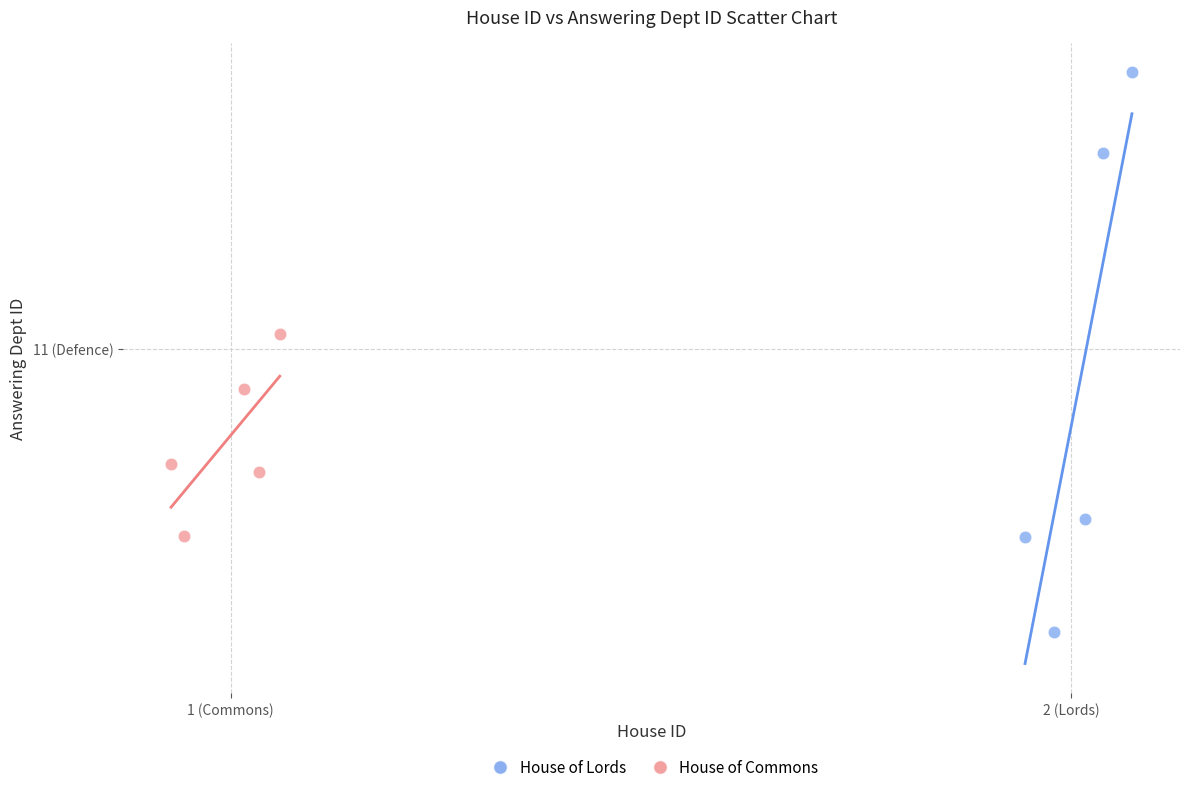

What are all the series names shown in the legend?

House of Lords, House of Commons